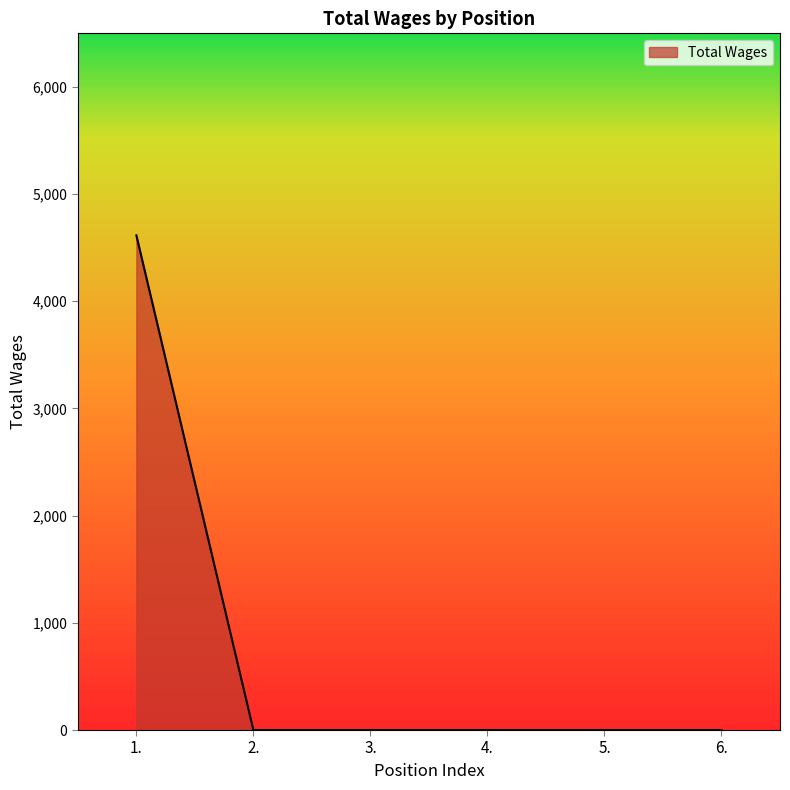

What position from the right is 1.?

6